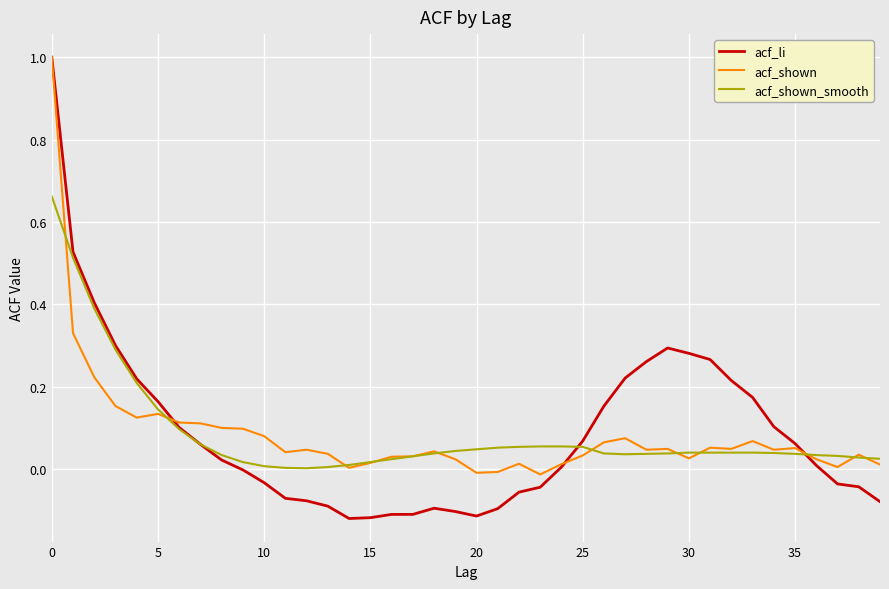

Which series has the largest range (max minus min)?

acf_li